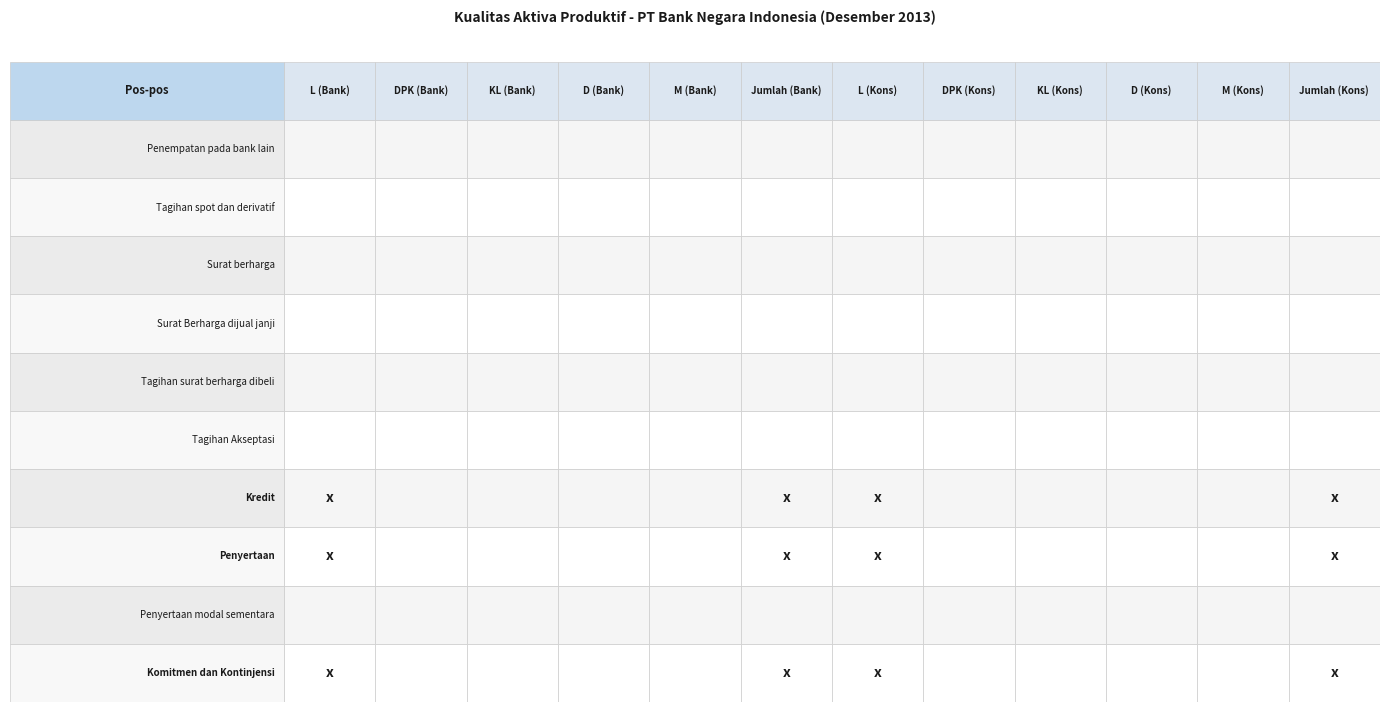

Count the number of categories in the chart.

12